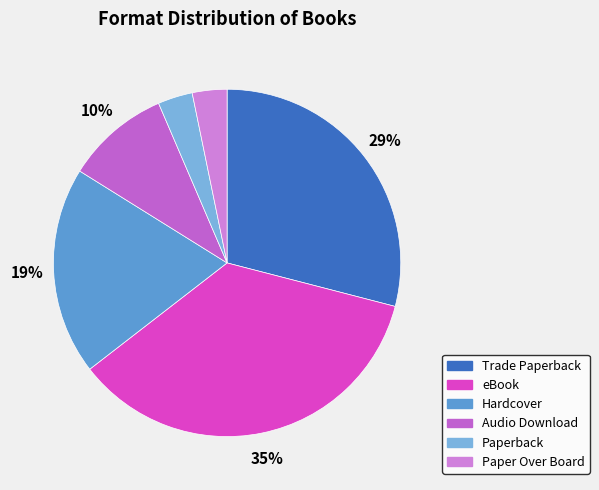

How many slices are in this pie chart?

6